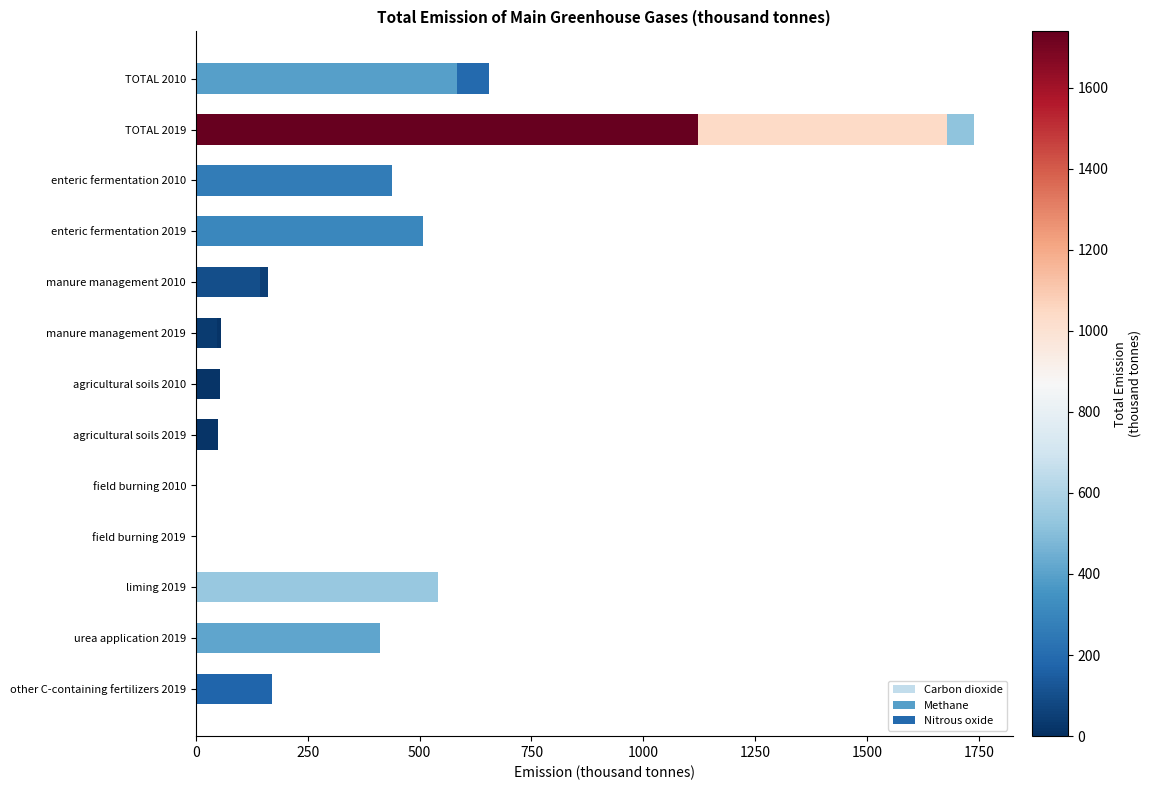

Count the number of categories in the chart.

13